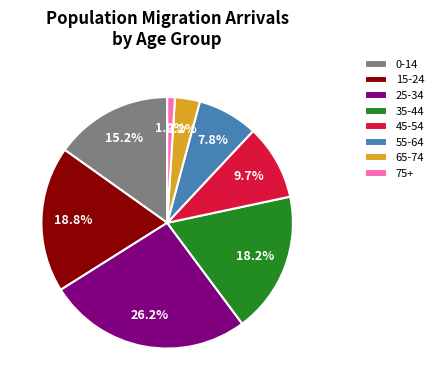

How many segments does this pie chart have?

8